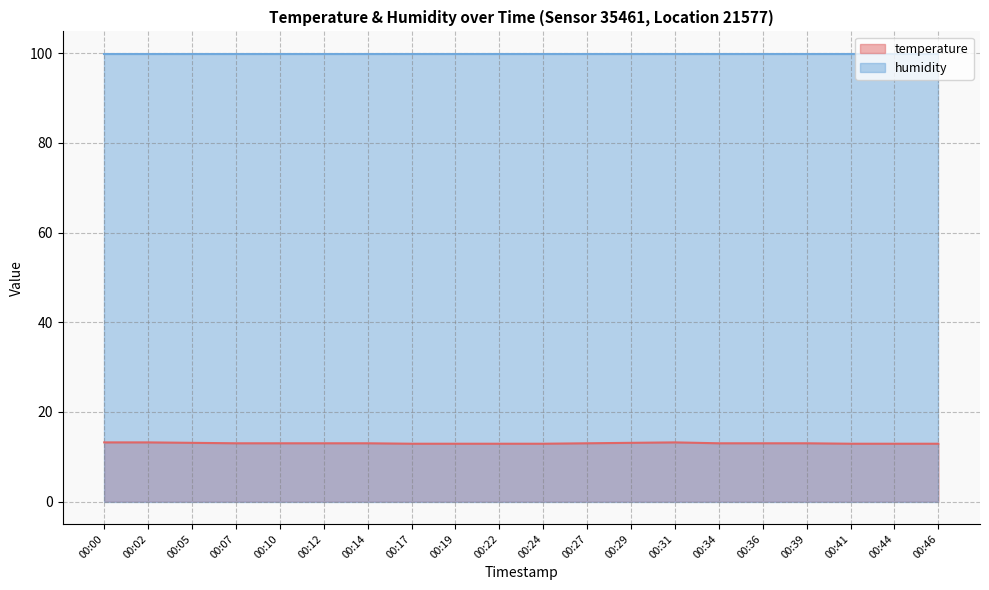

Rank the categories by value from lowest to highest.

00:17, 00:19, 00:22, 00:24, 00:41, 00:44, 00:46, 00:07, 00:10, 00:12, 00:14, 00:27, 00:34, 00:36, 00:39, 00:05, 00:29, 00:00, 00:02, 00:31